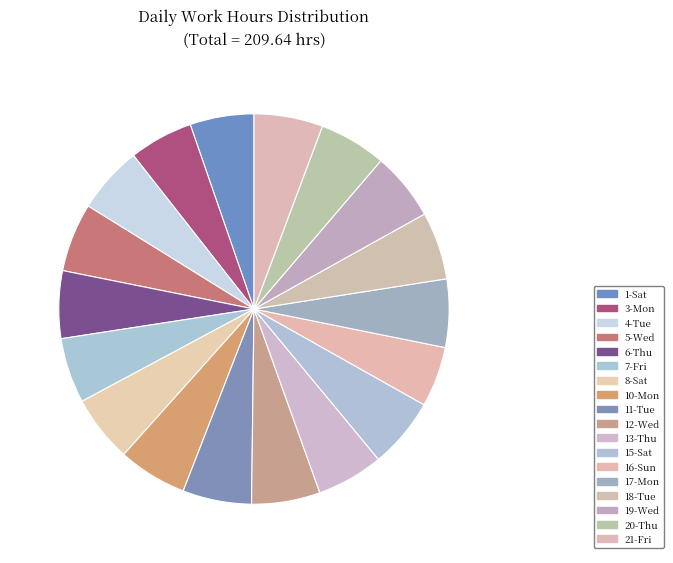

How many slices are in this pie chart?

18